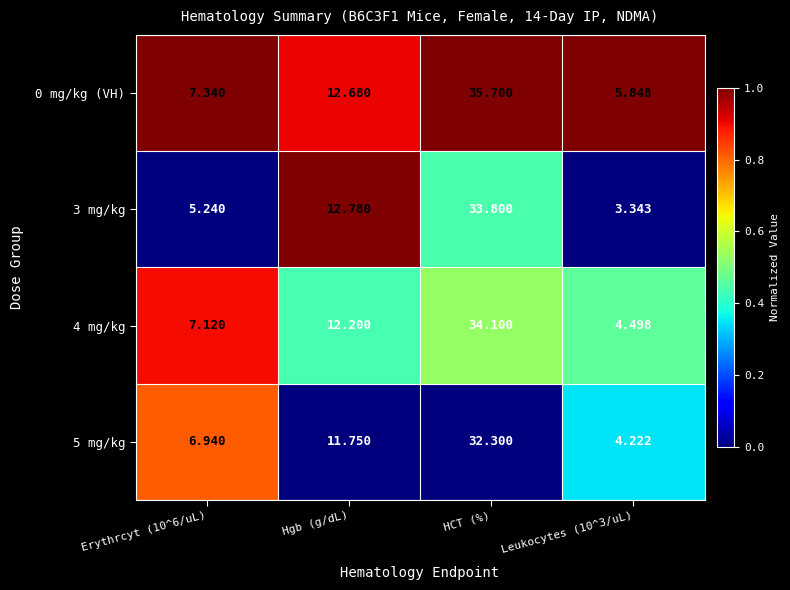

What is the spread (max minus min) of values at Erythrcyt (10^6/uL)?

2.1